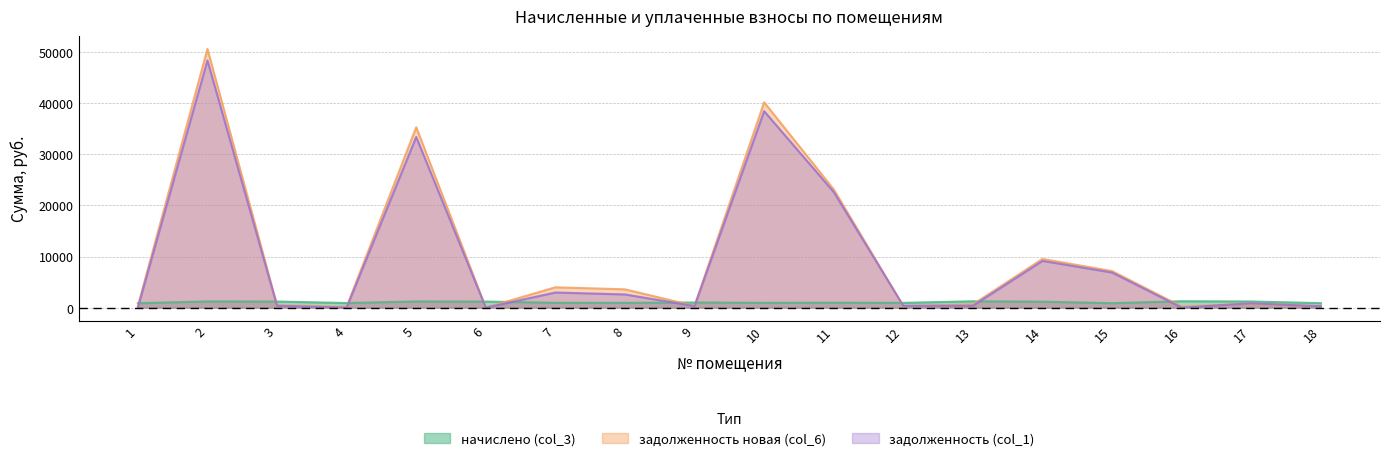

Which category has the lowest value across all series?

1